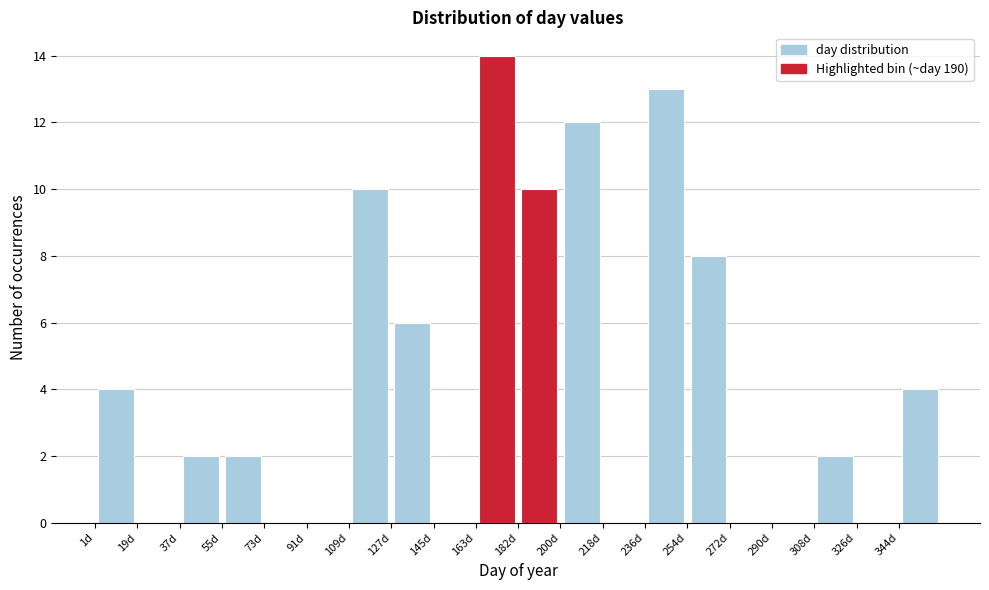

Reading left to right, transcribe this chart: for each bar, give the range it covers on the x-axis and its height. Neither the bar edges nor the heights are printed on the chart, so give them approximately, as read against the axes.

2 to 20: 4
20 to 38: 0
38 to 56: 2
56 to 74: 2
74 to 92: 0
92 to 110: 0
110 to 128: 10
128 to 146: 6
146 to 164: 0
164 to 182: 14
182 to 200: 10
200 to 218: 12
218 to 236: 0
236 to 254: 13
254 to 272: 8
272 to 290: 0
290 to 308: 0
308 to 326: 2
326 to 344: 0
344 to 364: 4